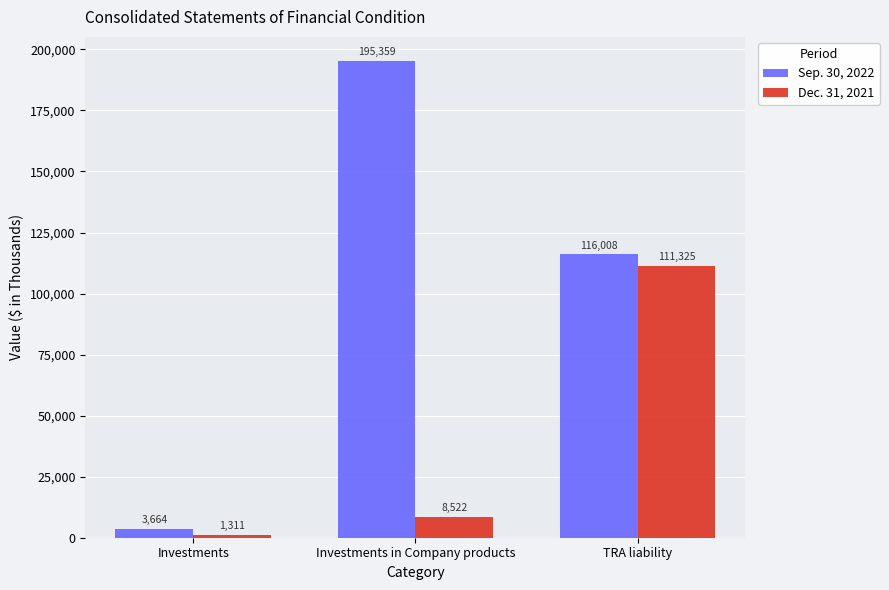

What is the total value across all series at Investments?

4975